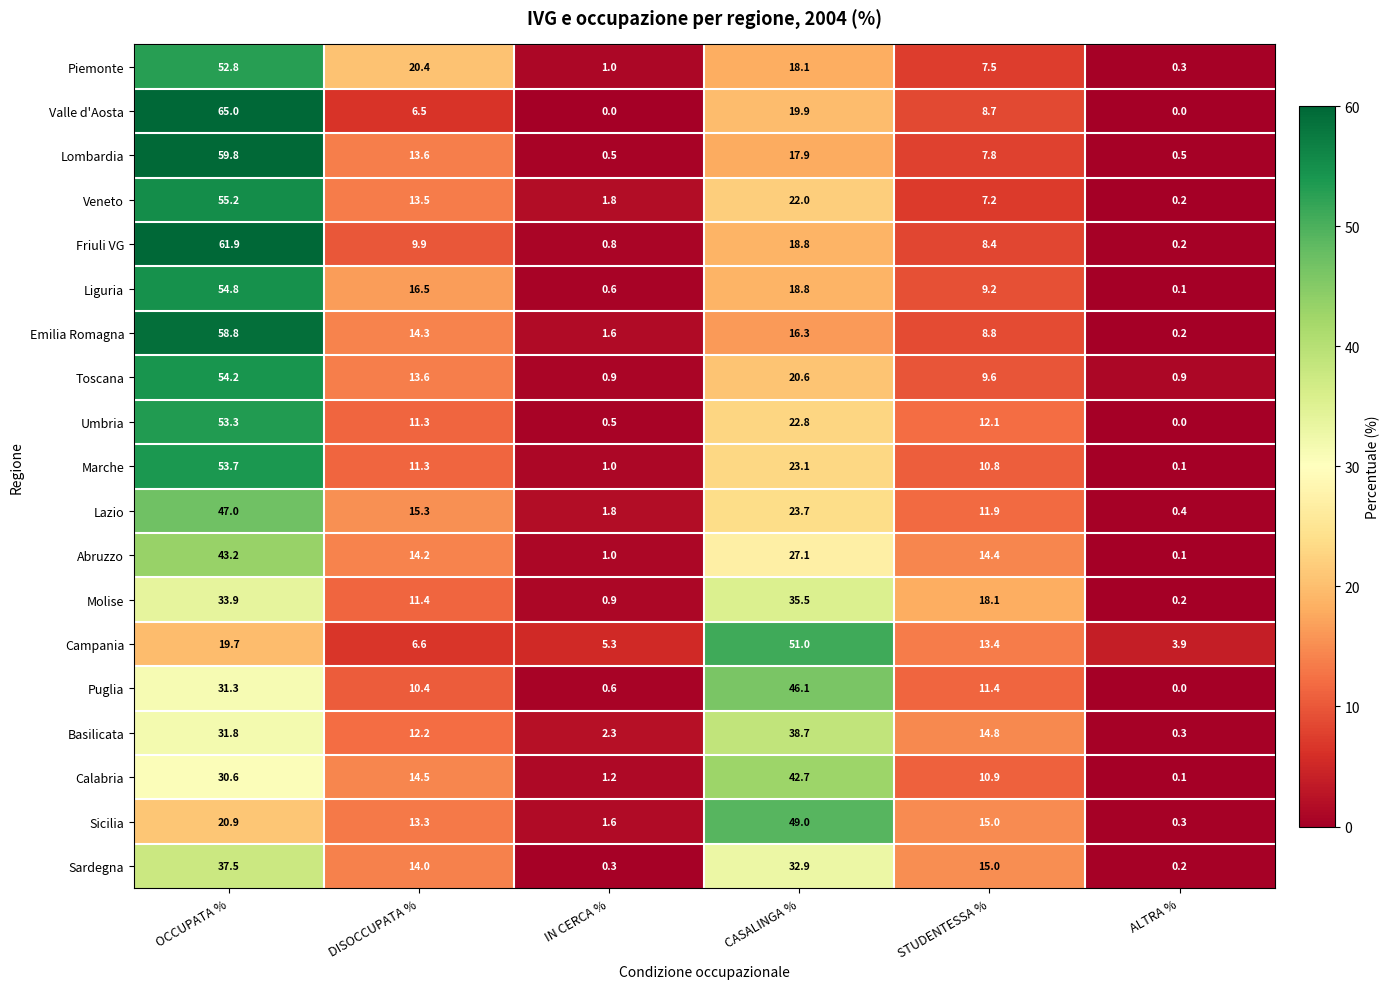

What is the difference between the Lombardia values at CASALINGA % and OCCUPATA %?

41.9